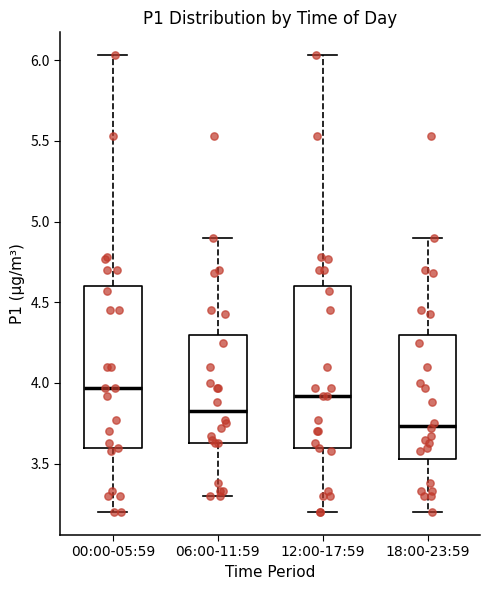

Reading left to right, transcribe this box plot: for each box, give where its median line is, the range the box spans, and where its two whiskers end, as read against the y-axis. The values are not printed on the chart, so give them approximately, as read against the axis.

00:00-05:59: median 3.95, box 3.60 to 4.60, whiskers 3.20 to 6.05
06:00-11:59: median 3.85, box 3.65 to 4.30, whiskers 3.30 to 4.90
12:00-17:59: median 3.90, box 3.60 to 4.60, whiskers 3.20 to 6.05
18:00-23:59: median 3.75, box 3.55 to 4.30, whiskers 3.20 to 4.90